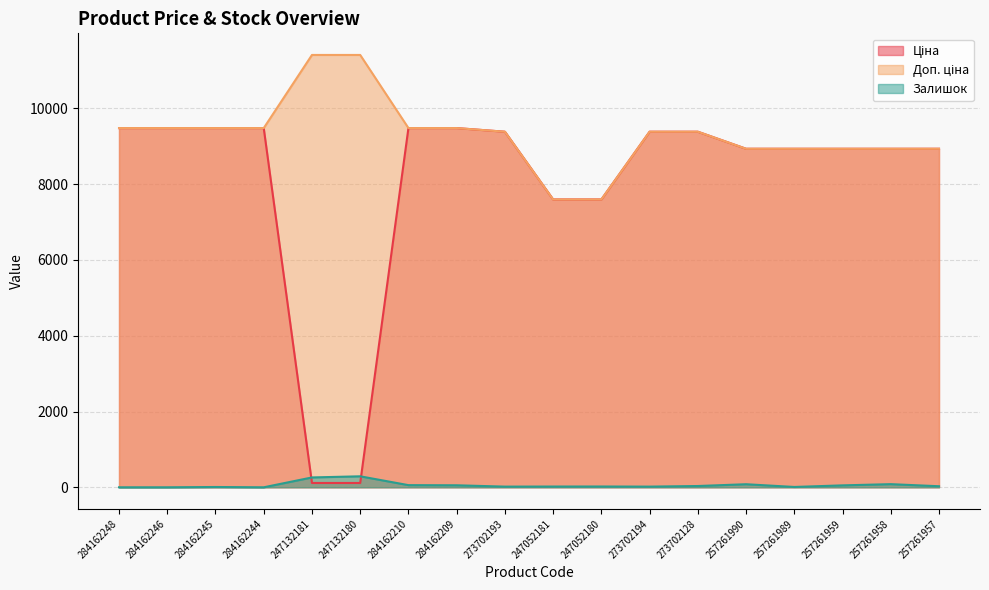

Is the value of Доп. ціна at 284162209 greater than the value of Залишок at 273702128?

Yes